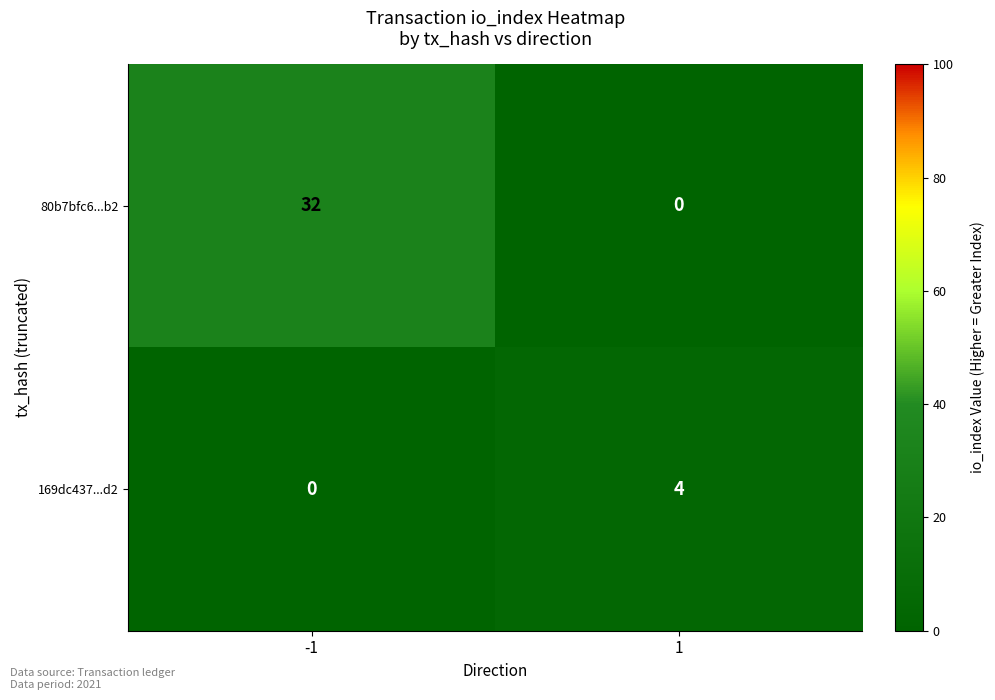

What is the spread (max minus min) of values at -1?

32